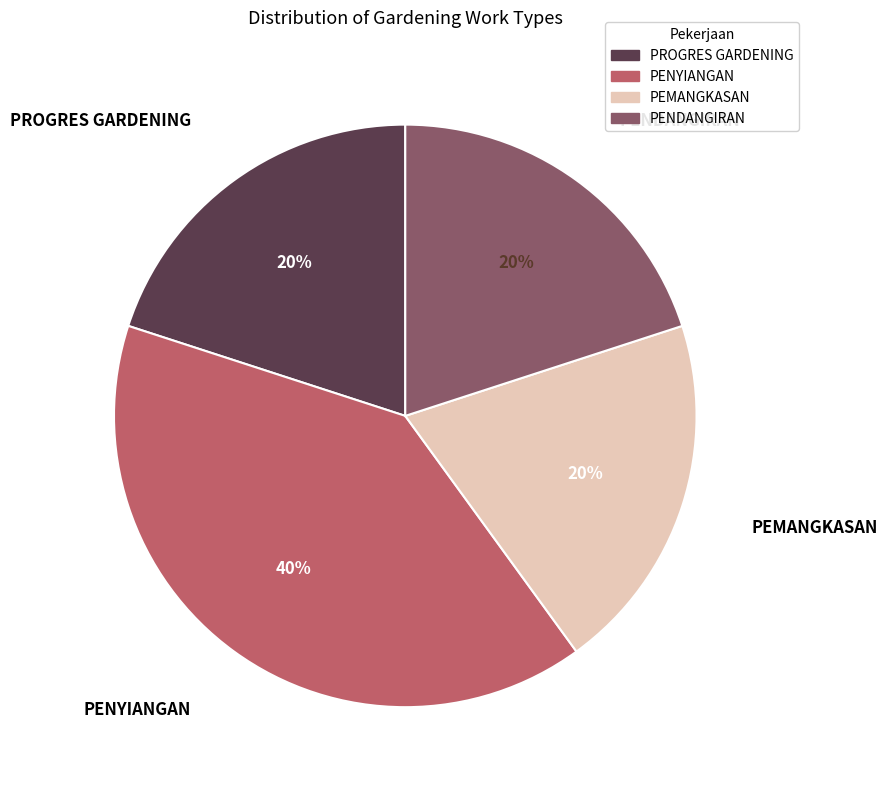

True or false: PENYIANGAN accounts for 32% of the total.

False